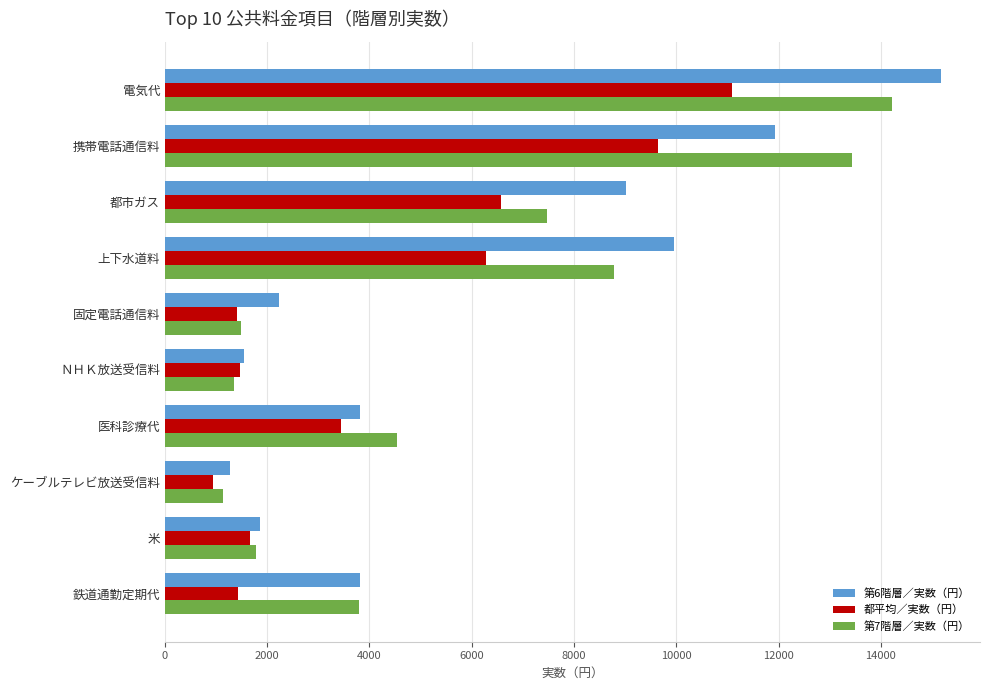

Rank the series by their maximum value, from highest to lowest.

第6階層／実数（円）, 第7階層／実数（円）, 都平均／実数（円）